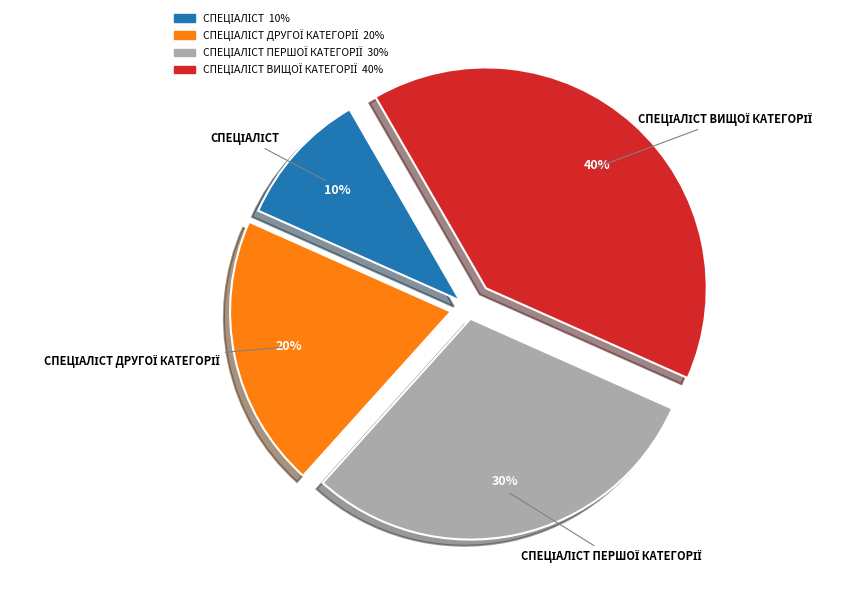

To the nearest percent, what is the average slice percentage?

25%